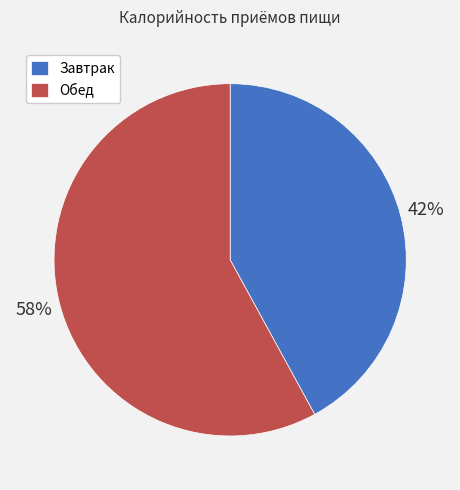

What is the ratio of the value at Обед to the value at Завтрак?

1.4